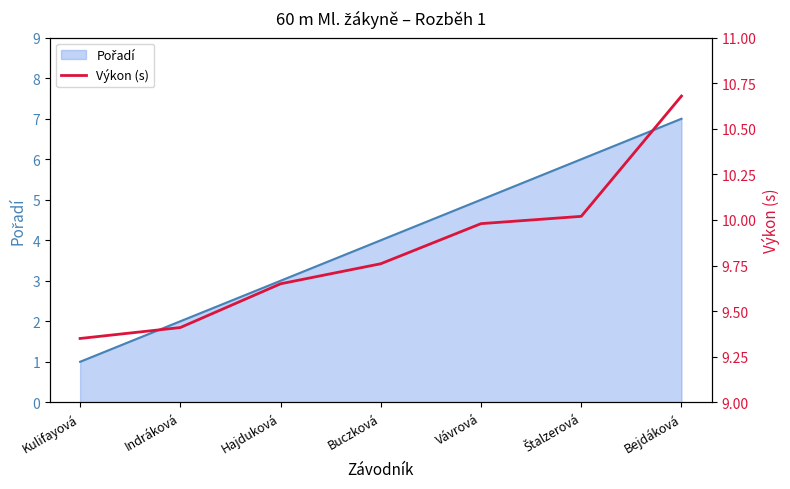

The chart shows a value of 6.1 at Buczková. True or false?

False